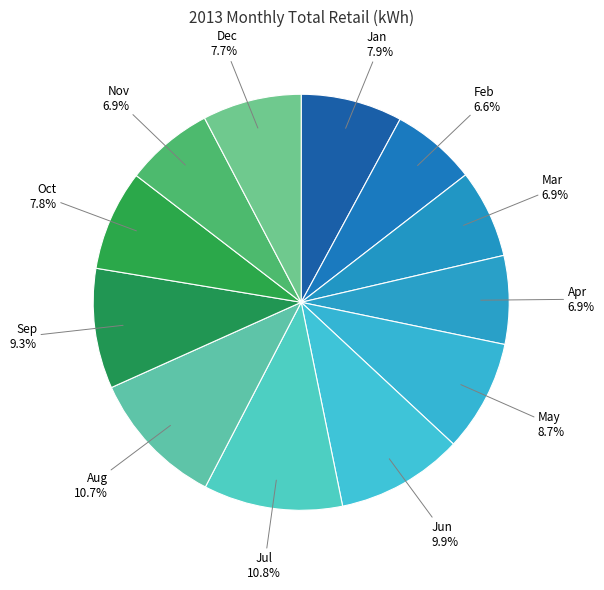

Between Jun and May, which is larger?

Jun